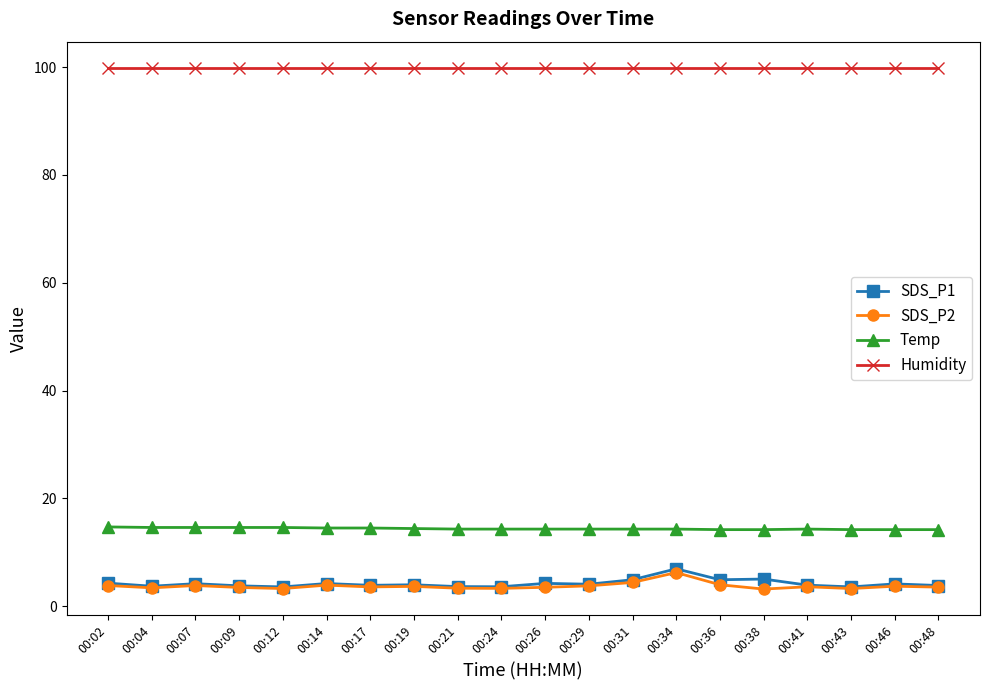

True or false: Humidity and SDS_P1 cross at least once.

False